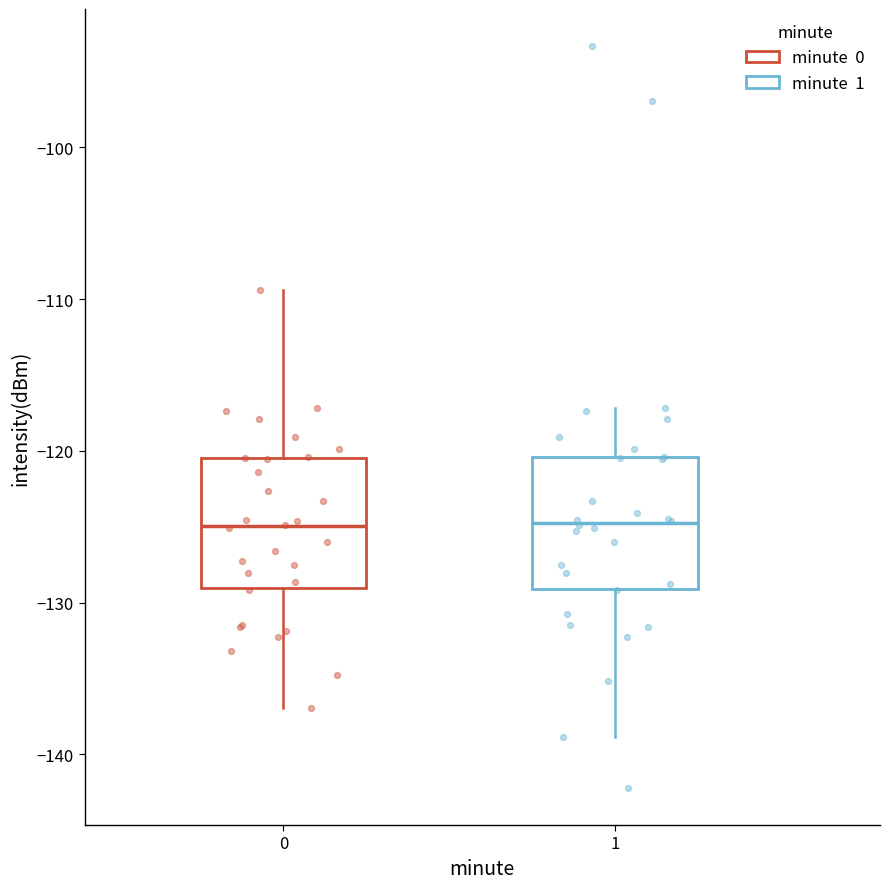

Reading left to right, transcribe this box plot: for each box, give where its median line is, the range the box spans, and where its two whiskers end, as read against the y-axis. The values are not printed on the chart, so give them approximately, as read against the axis.

0: median -125, box -129 to -120, whiskers -137 to -109
1: median -125, box -129 to -120, whiskers -139 to -117